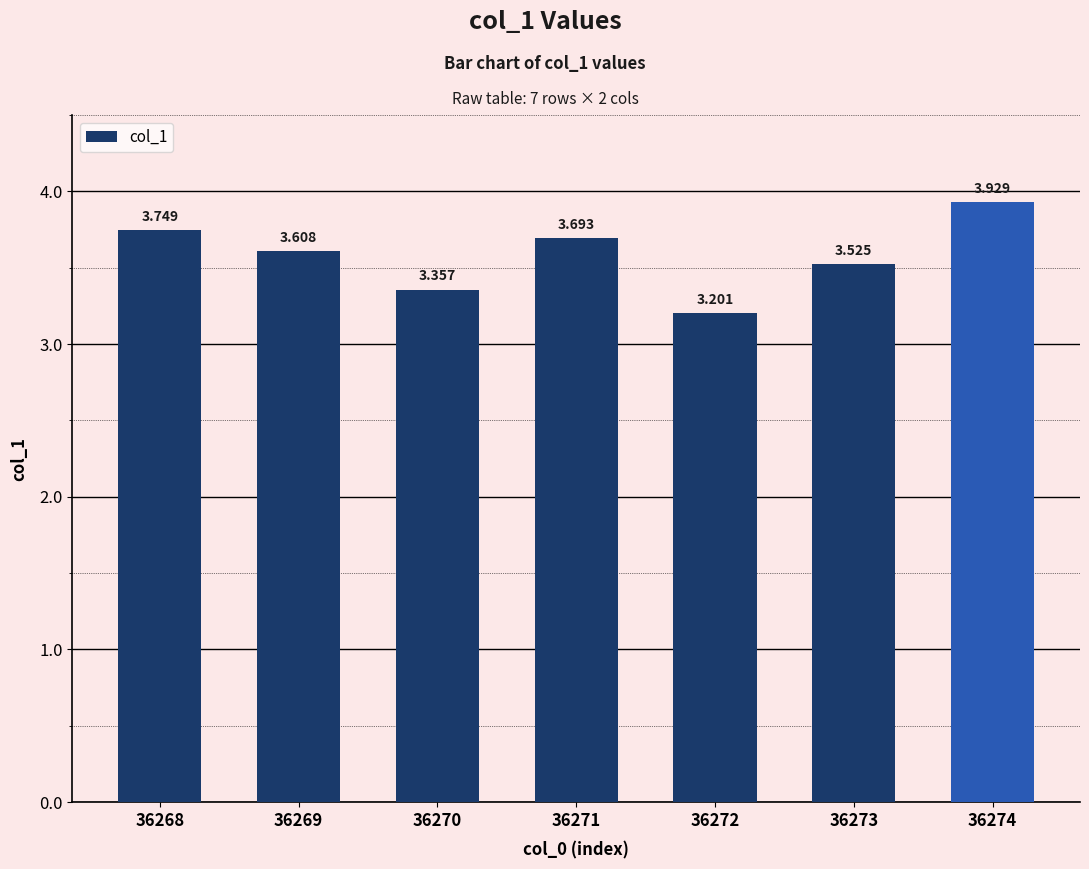

True or false: the data shows 3.2 at 36272.

True